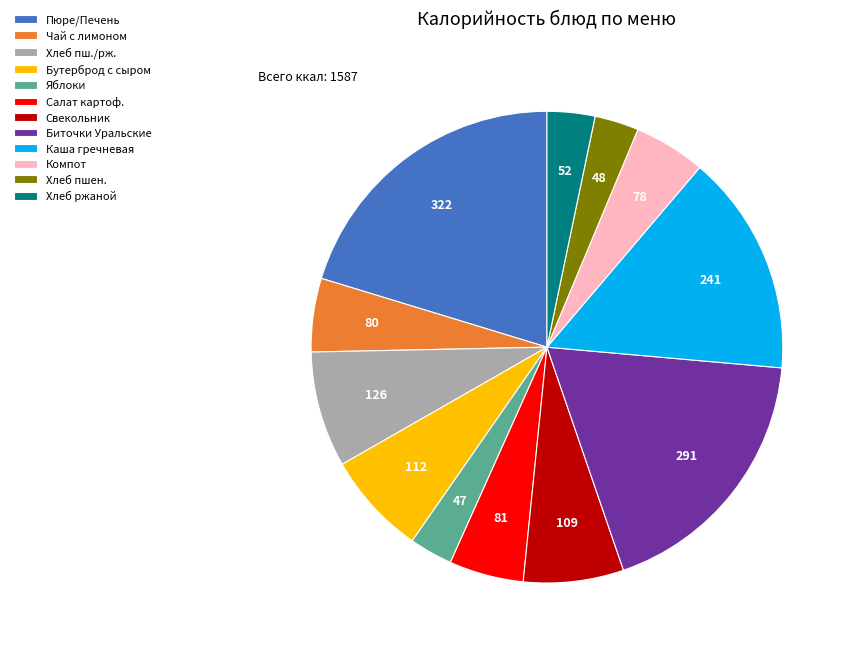

Is there a majority slice in this chart?

No